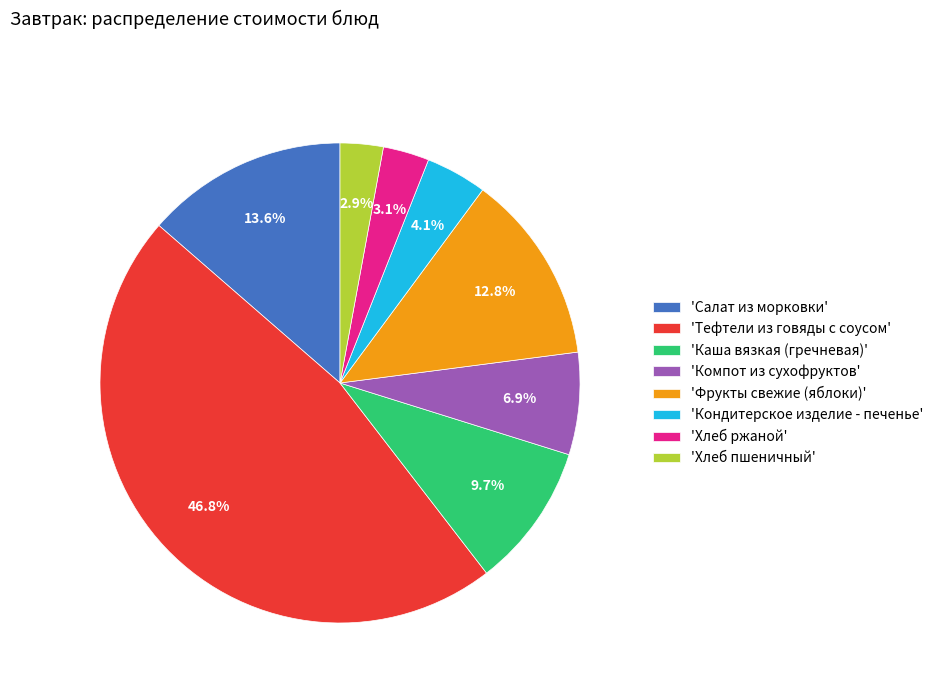

Is there a majority slice in this chart?

No